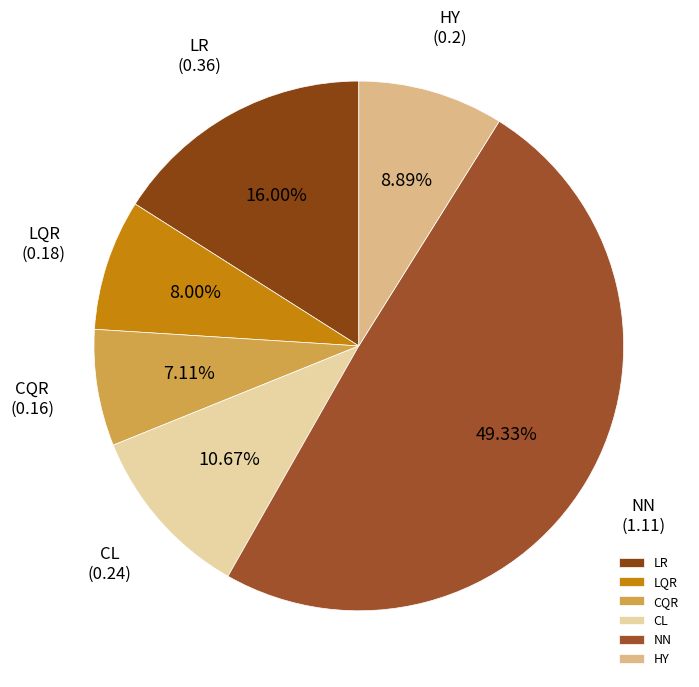

True or false: NN accounts for 41% of the total.

False